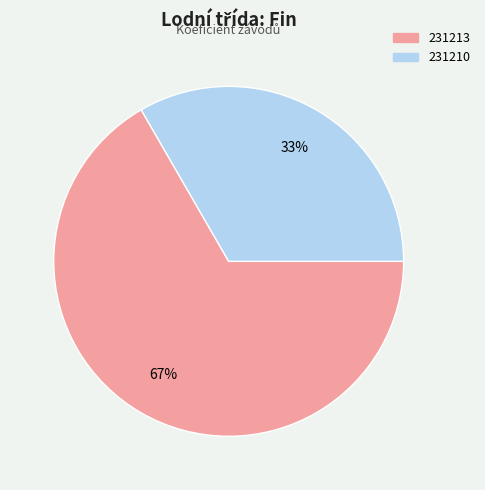

What percentage is the 231210 slice, to the nearest percent?

33%